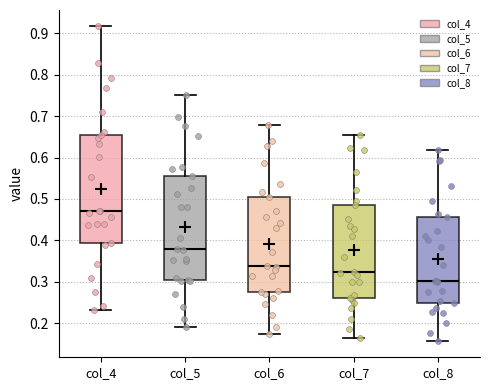

Which box has the lowest median line?

col_8